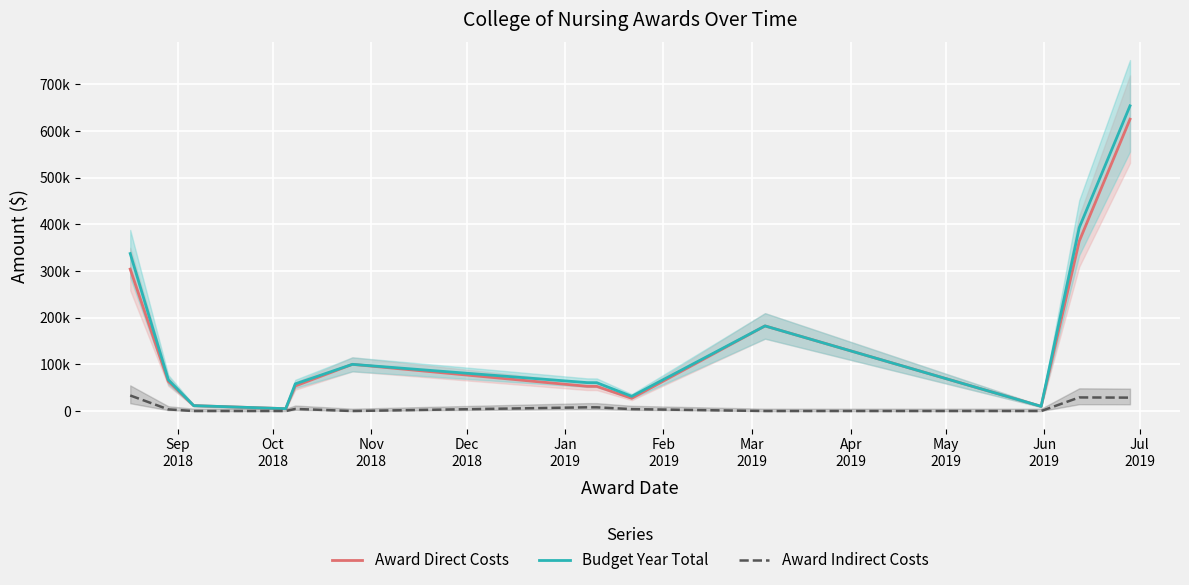

True or false: Award Indirect Costs has more than 0 points higher than both neighbors.

True